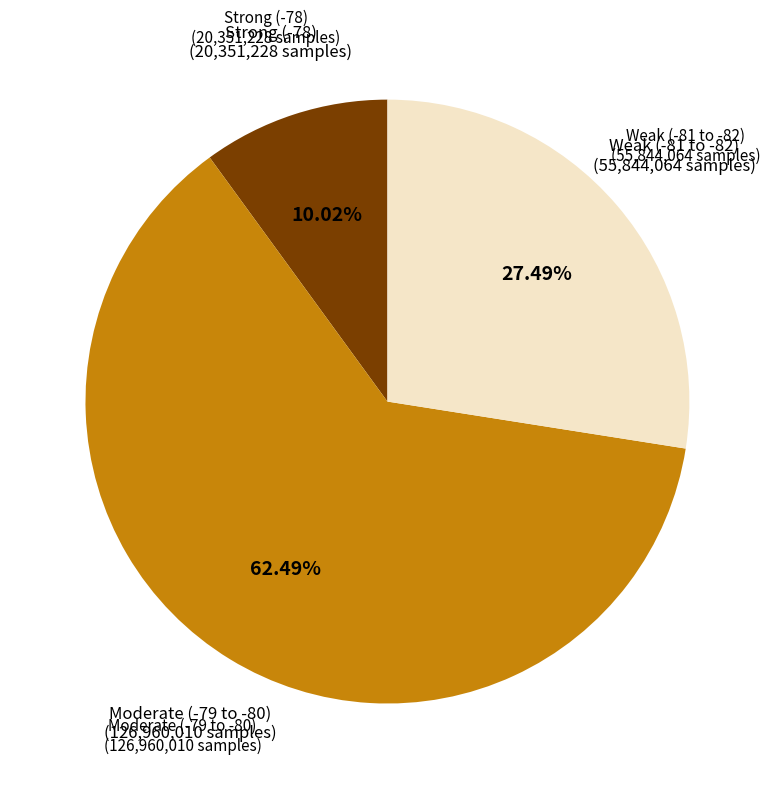

Is there a majority slice in this chart?

Yes